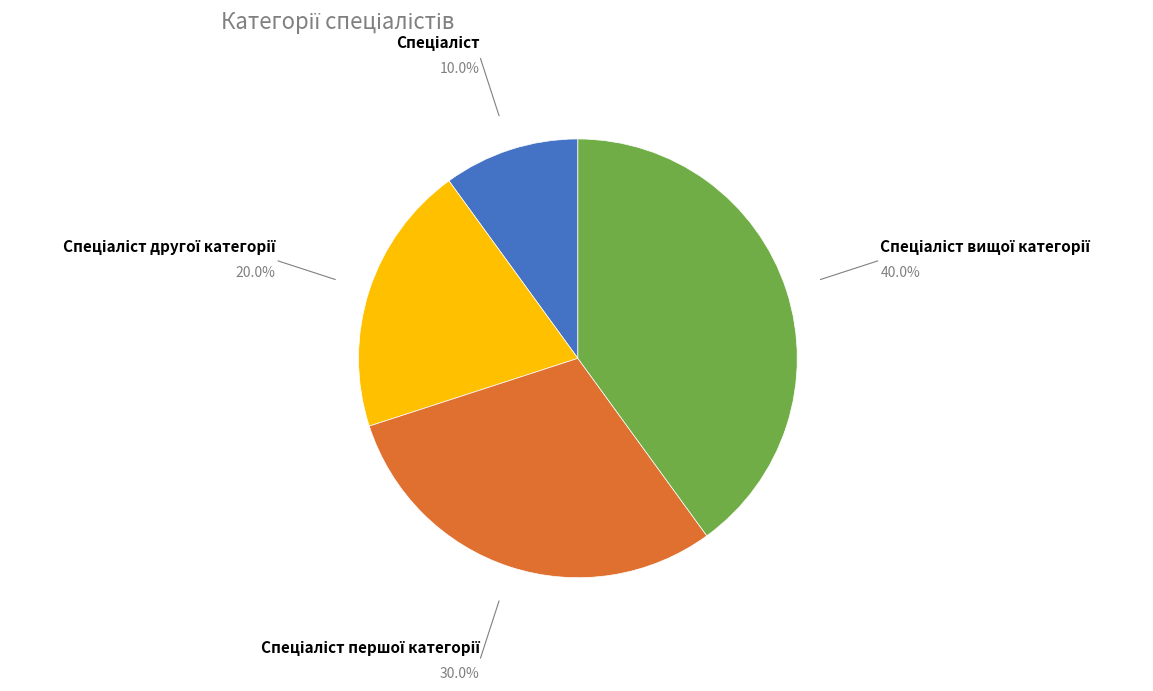

Is there any slice that represents more than half of the pie?

No